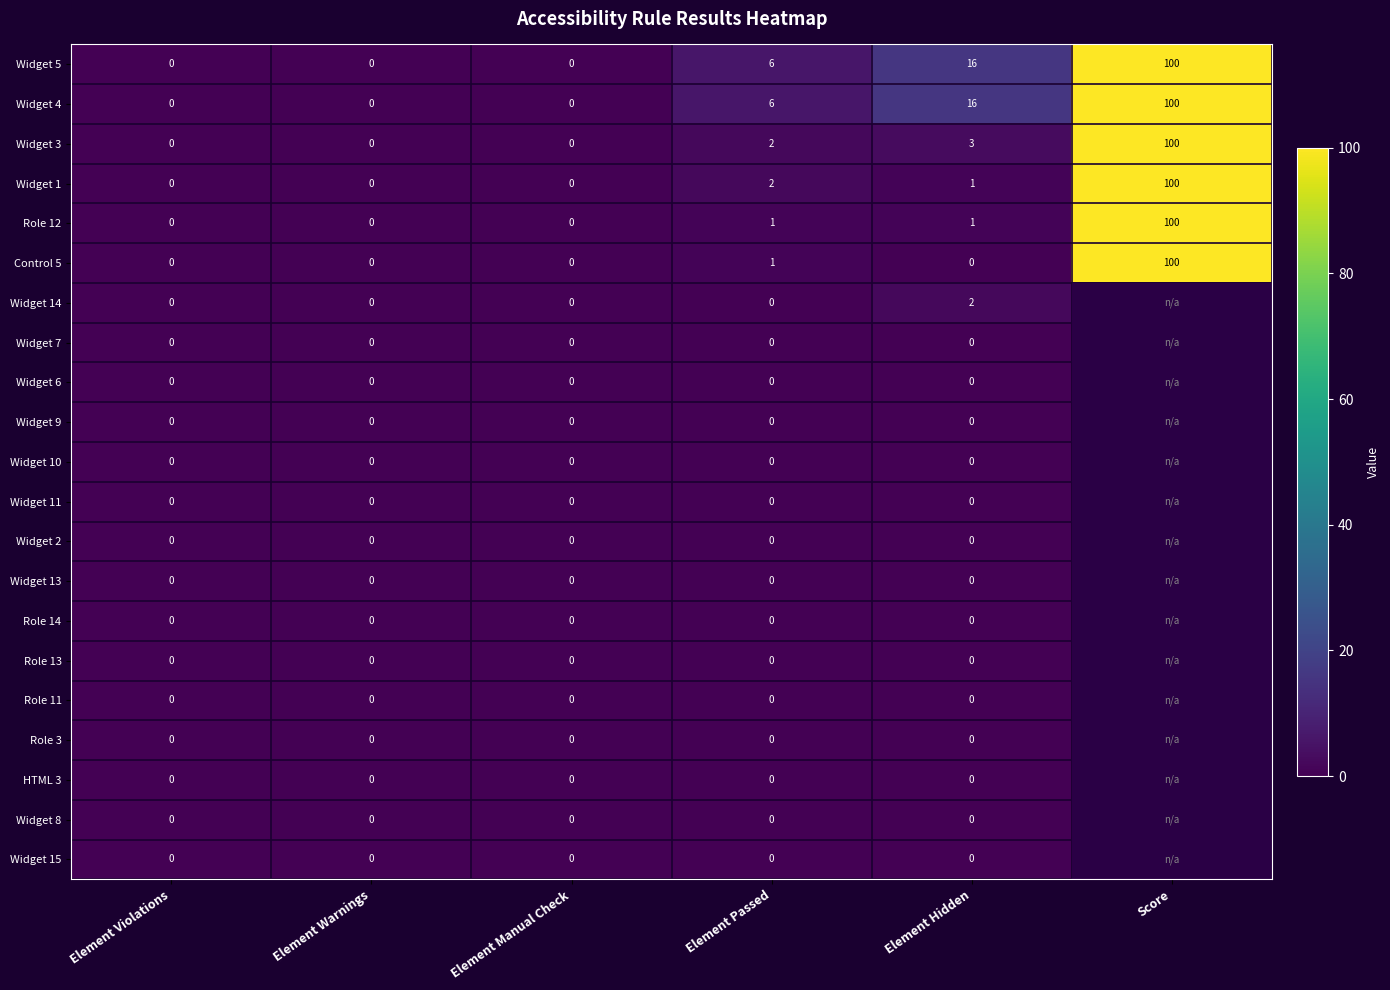

The value of Widget 1 at Score is 100. True or false?

True